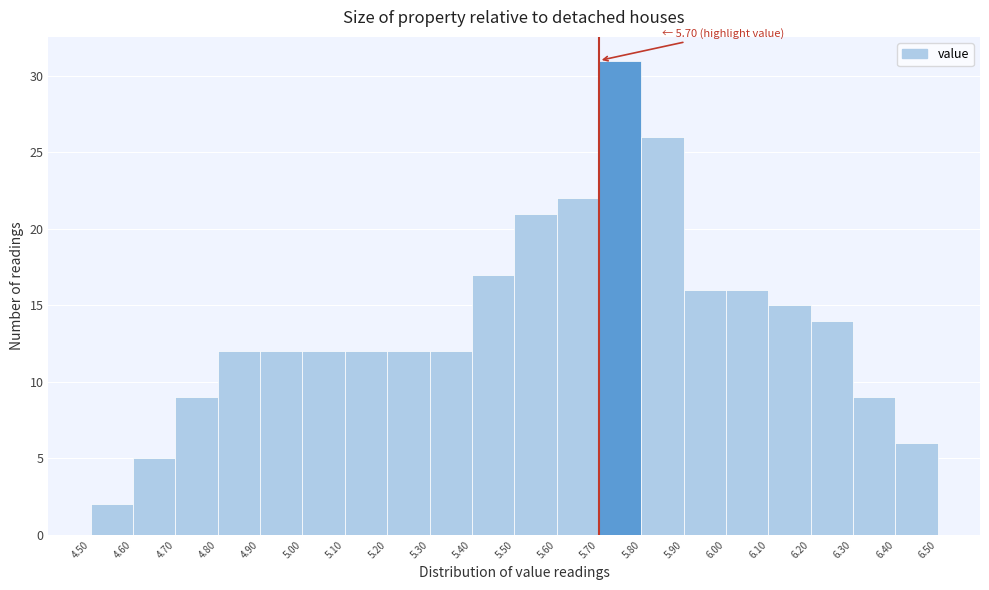

Over which range of the x-axis is the bar tallest?

5.70 to 5.80